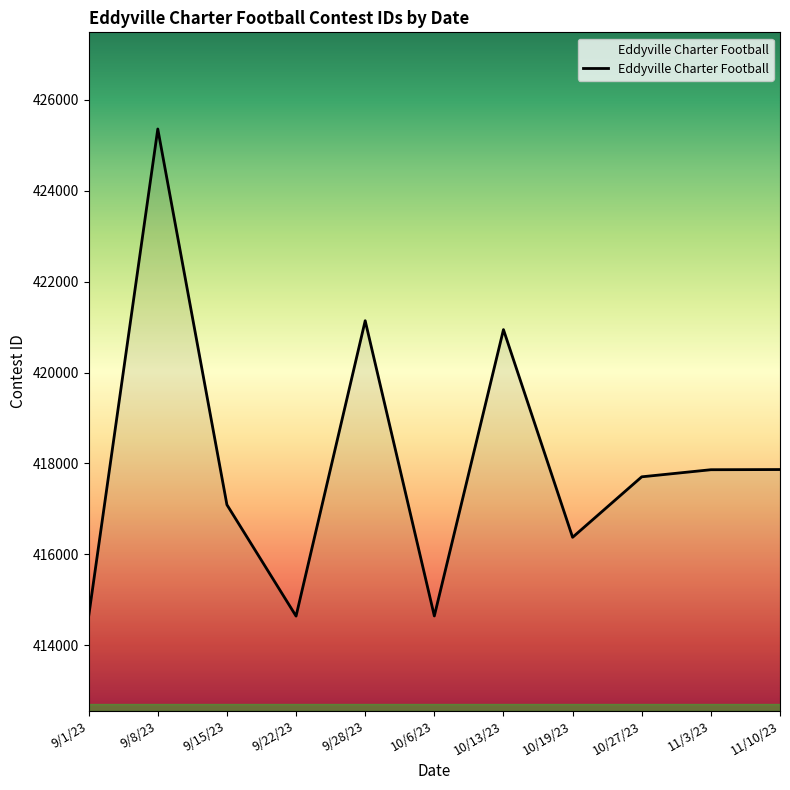

What is the sum of all values?

4598255